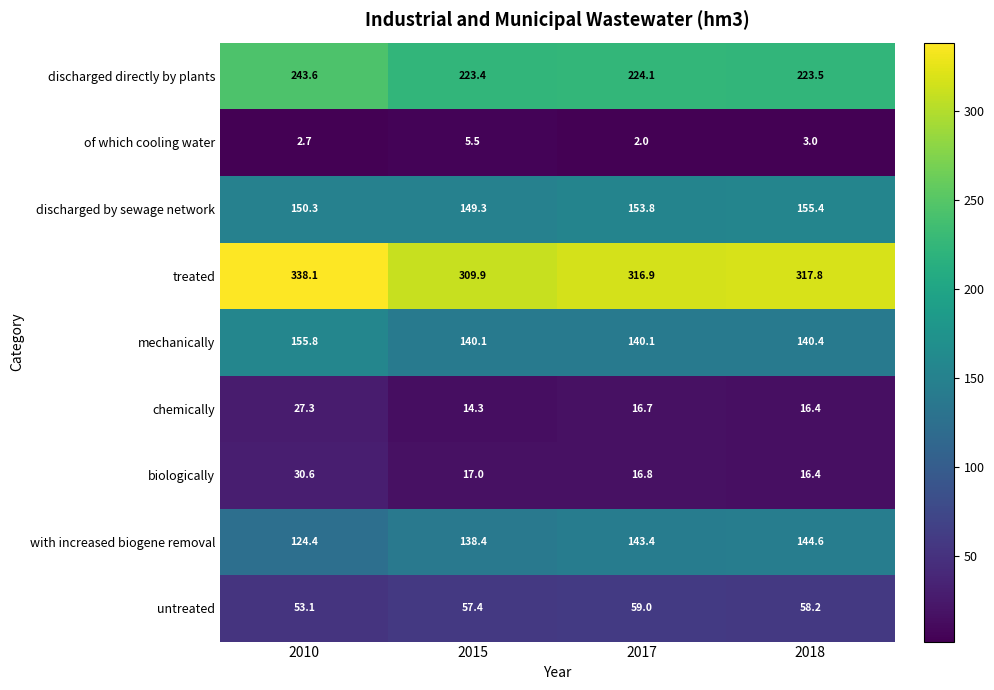

At 2015, list the series in order from largest to smallest.

treated, discharged directly by plants, discharged by sewage network, mechanically, with increased biogene removal, untreated, biologically, chemically, of which cooling water